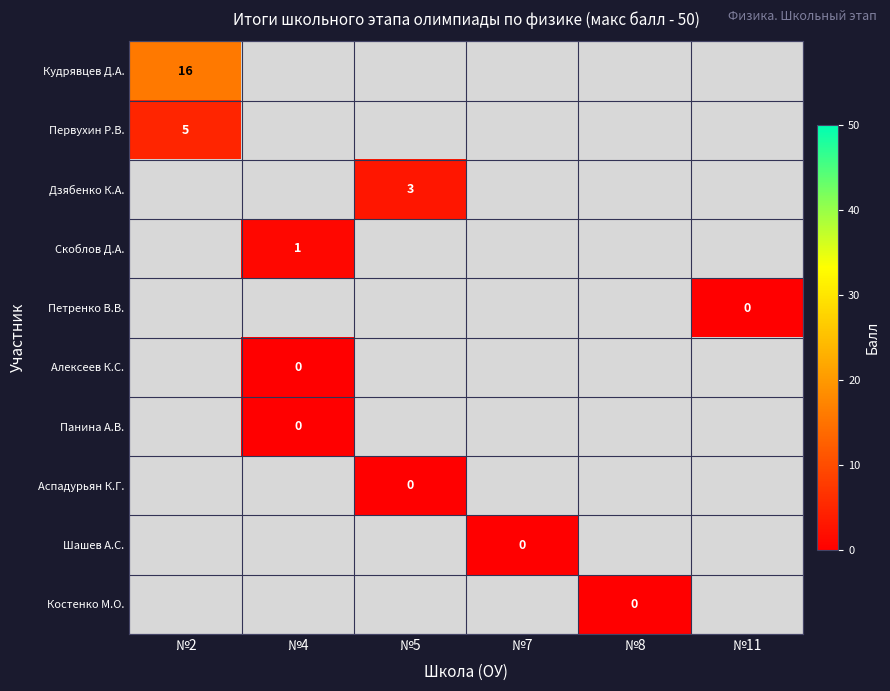

At №8, list the series in order from largest to smallest.

Костенко М.О., Кудрявцев Д.А., Первухин Р.В., Дзябенко К.А., Скоблов Д.А., Петренко В.В., Алексеев К.С., Панина А.В., Аспадурьян К.Г., Шашев А.С.